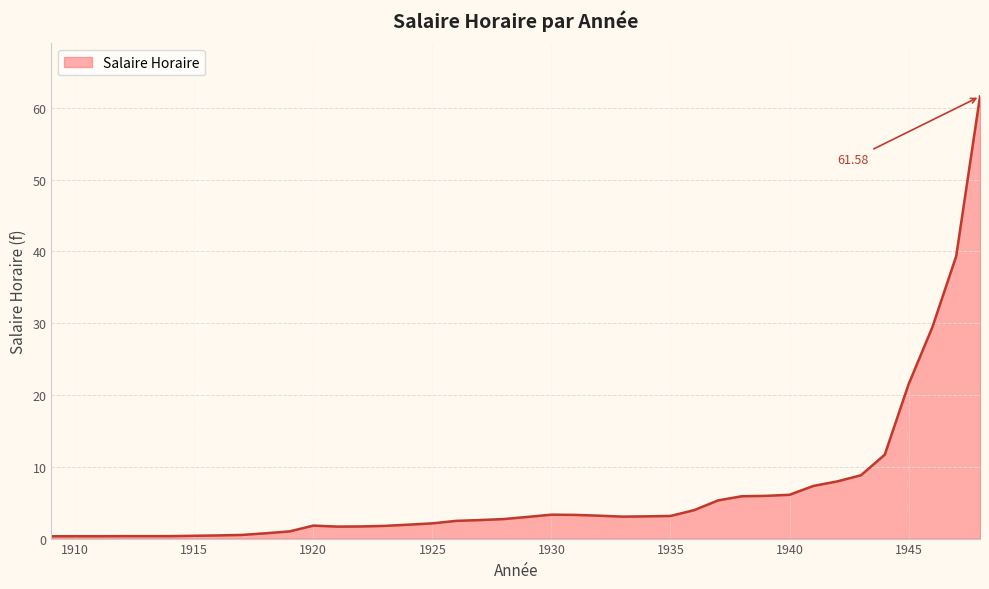

How many lines are shown in the chart?

1